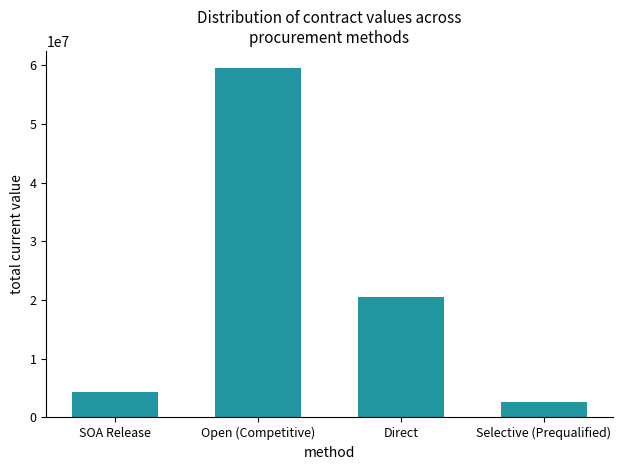

Is it true that the value at Direct is 26827140.4?

False